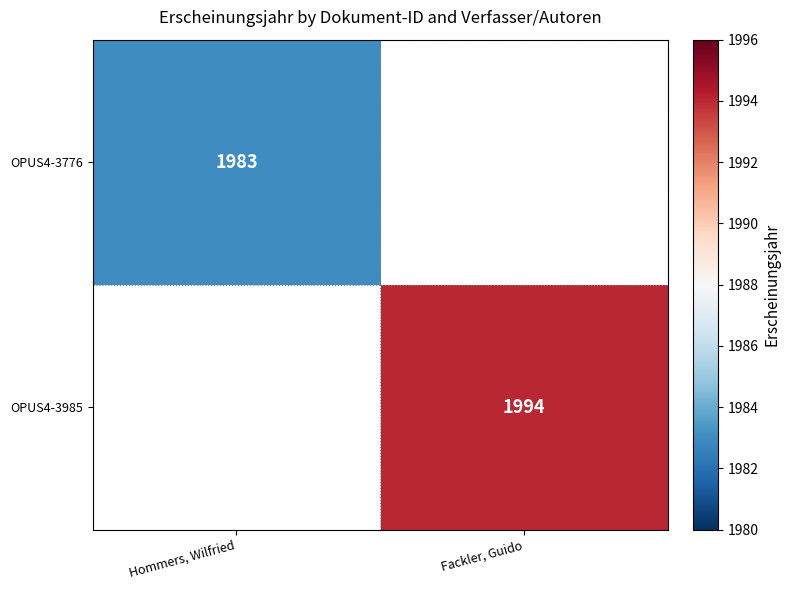

Is it true that OPUS4-3776 equals 720 at Hommers, Wilfried?

False